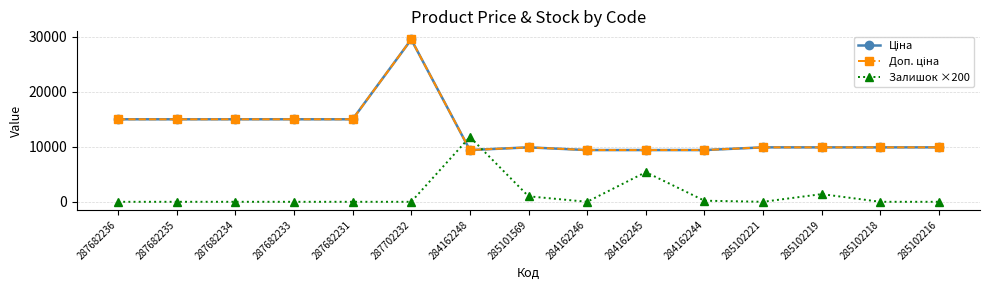

At how many categories does at least one series exceed 22323?

1